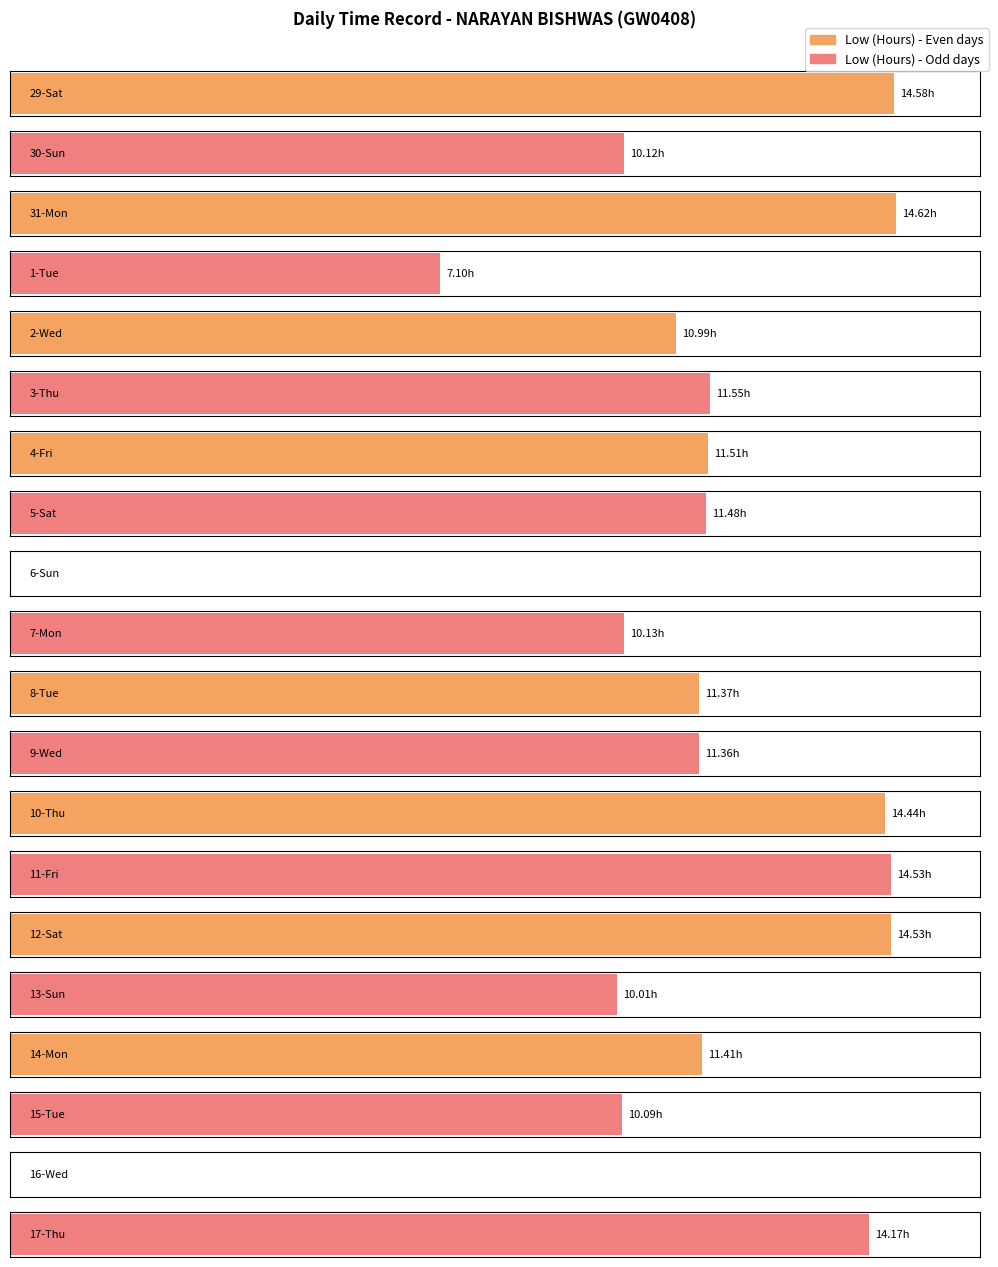

Which label corresponds to the largest value in the chart?

31-Mon